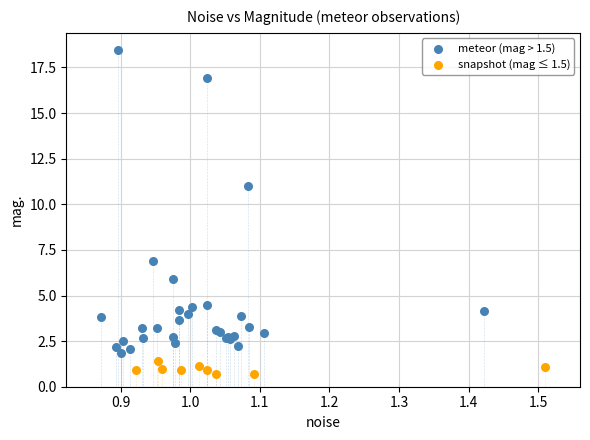

Which series reaches the maximum Y coordinate?

meteor (mag > 1.5)